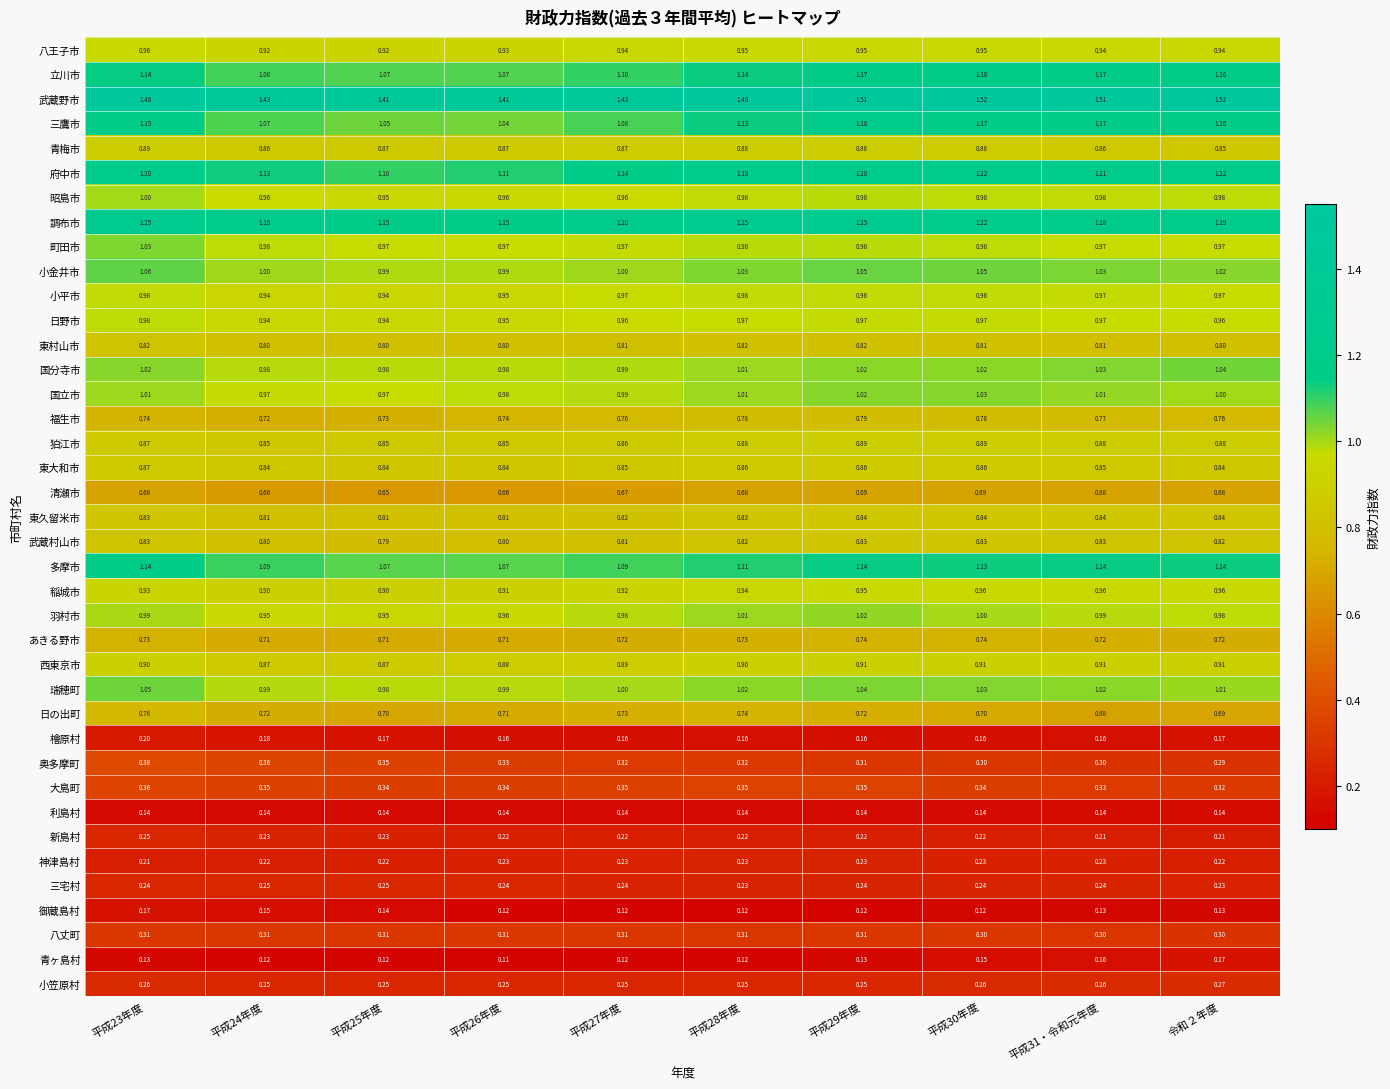

Which series has the largest range (max minus min)?

三鷹市